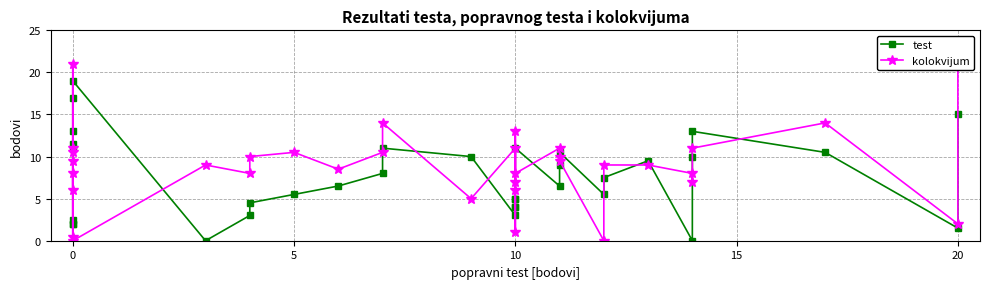

What is the maximum value for test?

19.0